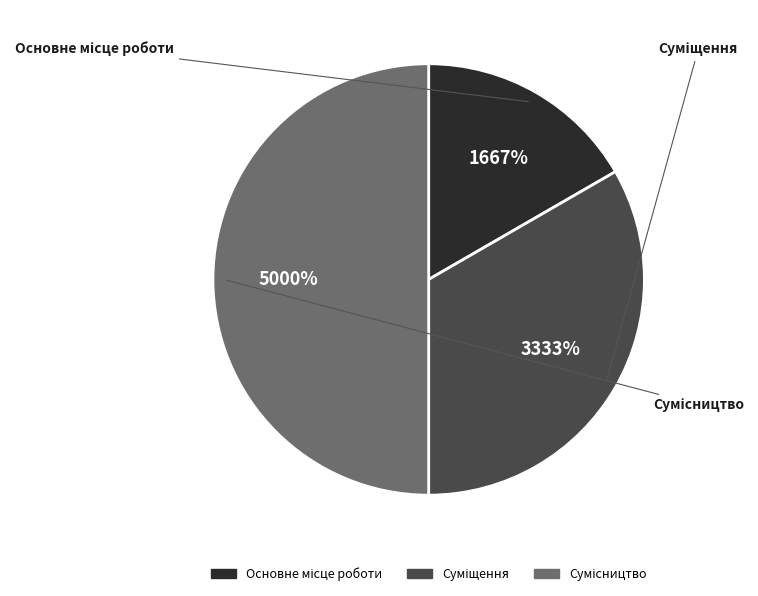

What percentage is the Основне місце роботи slice, to the nearest percent?

17%